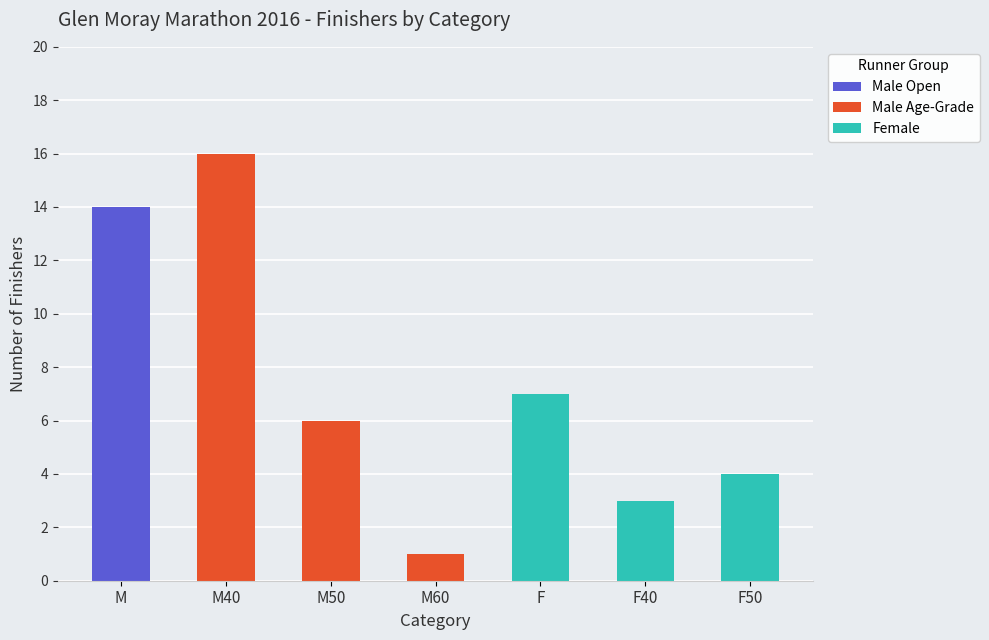

Count the number of data series in this chart.

3